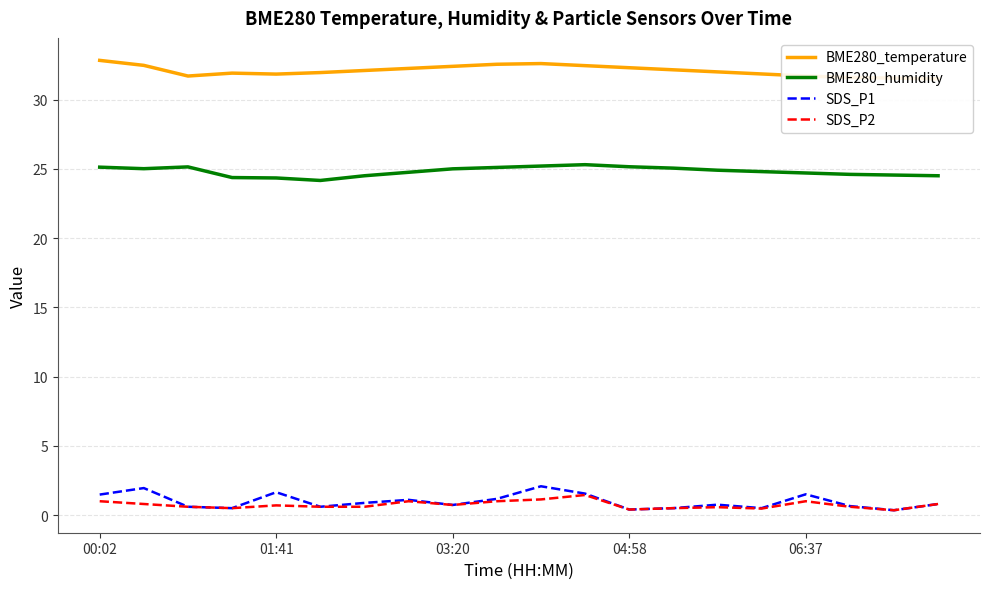

True or false: SDS_P1 and BME280_temperature cross at least once.

False